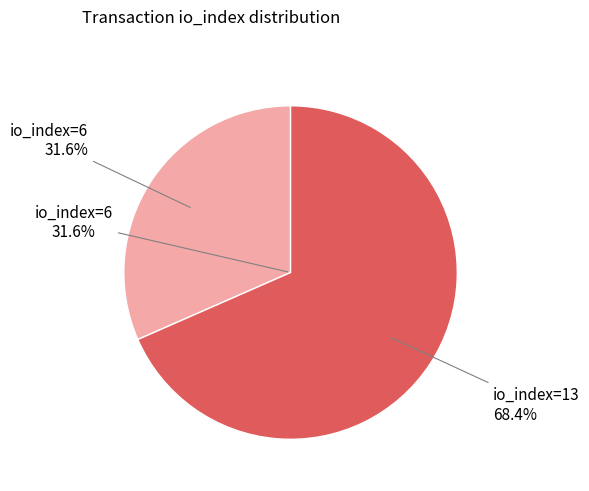

Do io_index=6 and io_index=13 together represent more than half of the pie?

Yes